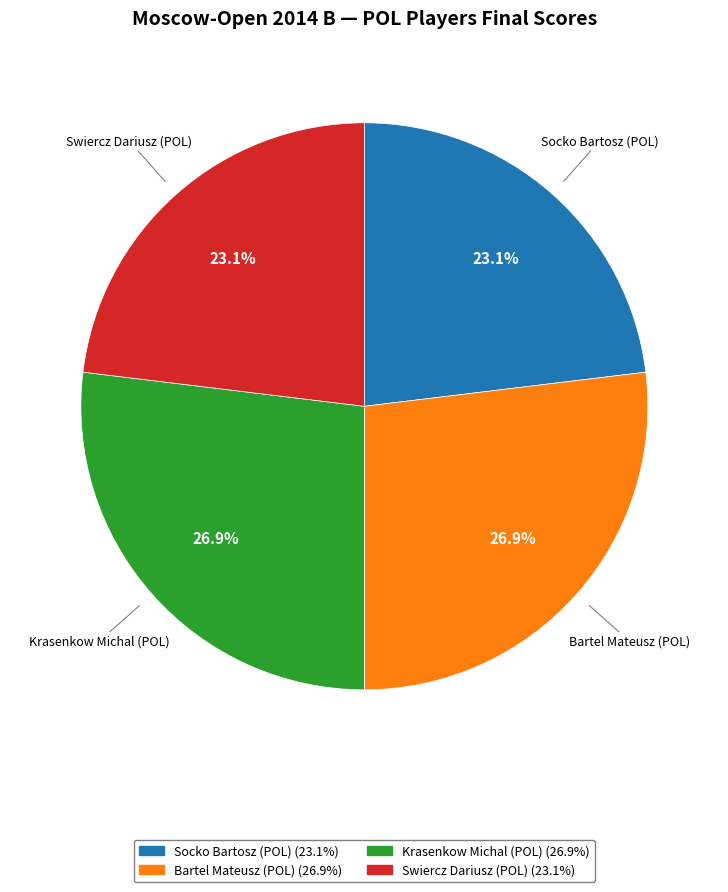

Does Socko Bartosz (POL) represent more than half of the total?

No